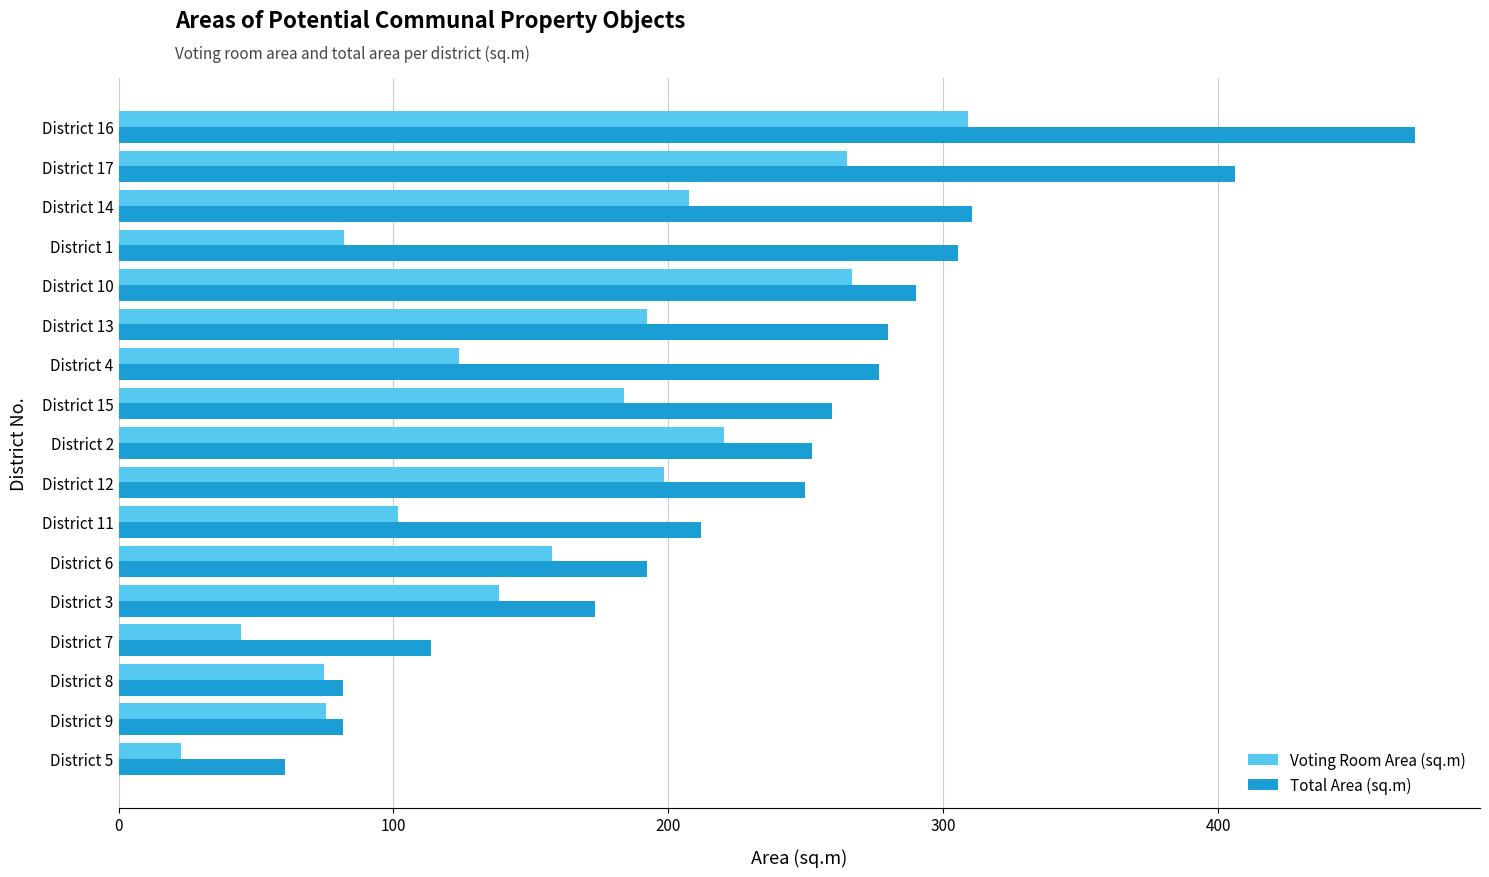

True or false: Voting Room Area (sq.m) has a value of 450.0 at District 17.

False